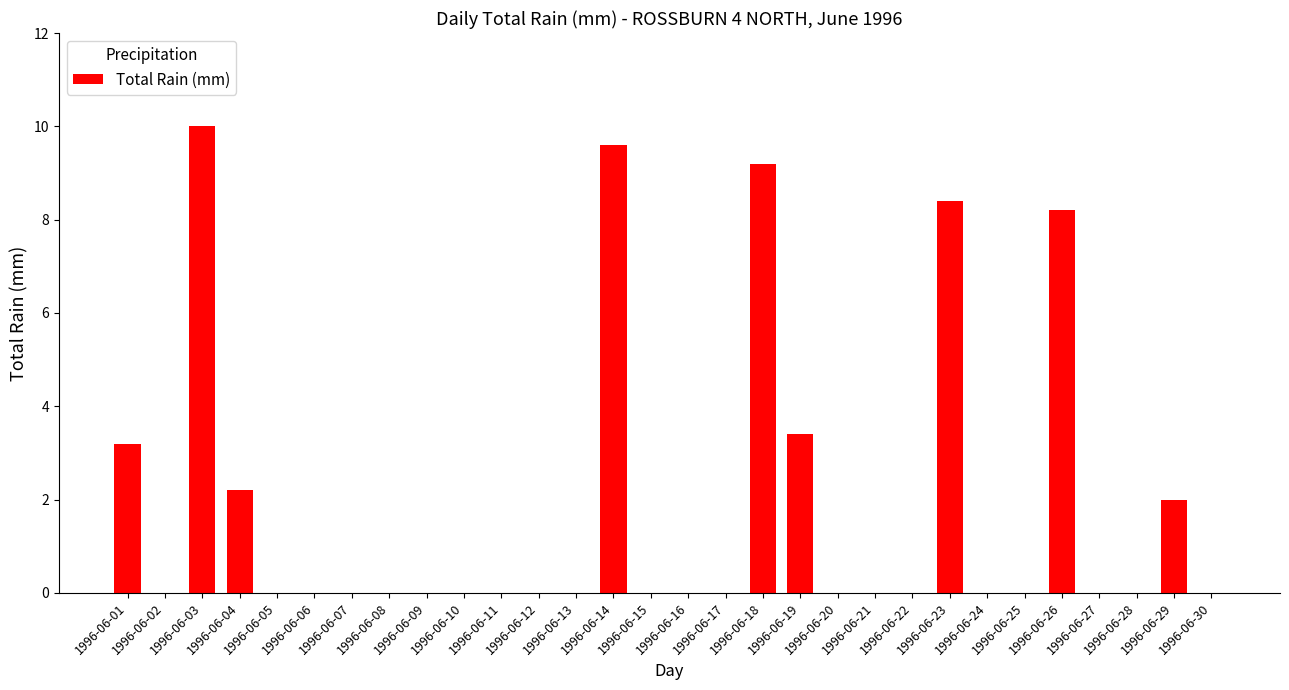

What is the approximate value at 1996-06-29?

2.0